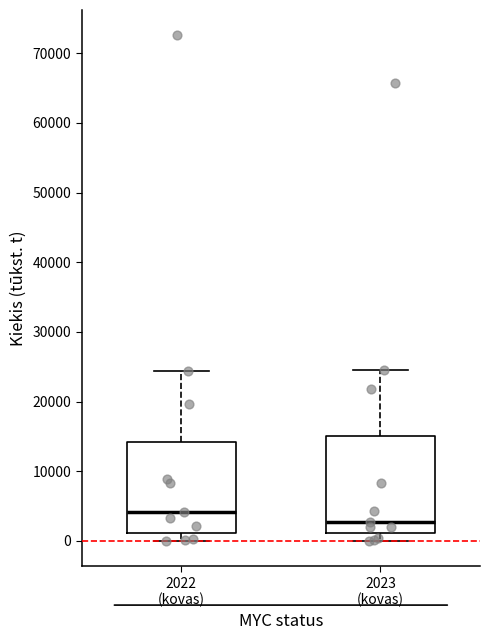

Reading left to right, transcribe this box plot: for each box, give where its median line is, the range the box spans, and where its two whiskers end, as read against the y-axis. The values are not printed on the chart, so give them approximately, as read against the axis.

2022 (kovas): median 4000, box 1000 to 14000, whiskers 0 to 24000
2023 (kovas): median 3000, box 1000 to 15000, whiskers 0 to 25000